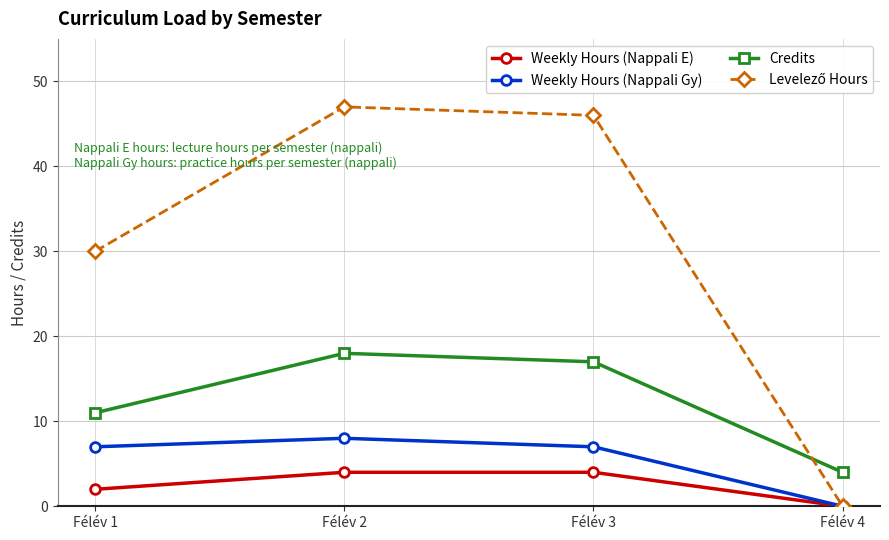

The Weekly Hours (Nappali Gy) series shows -5 at Félév 4. True or false?

False